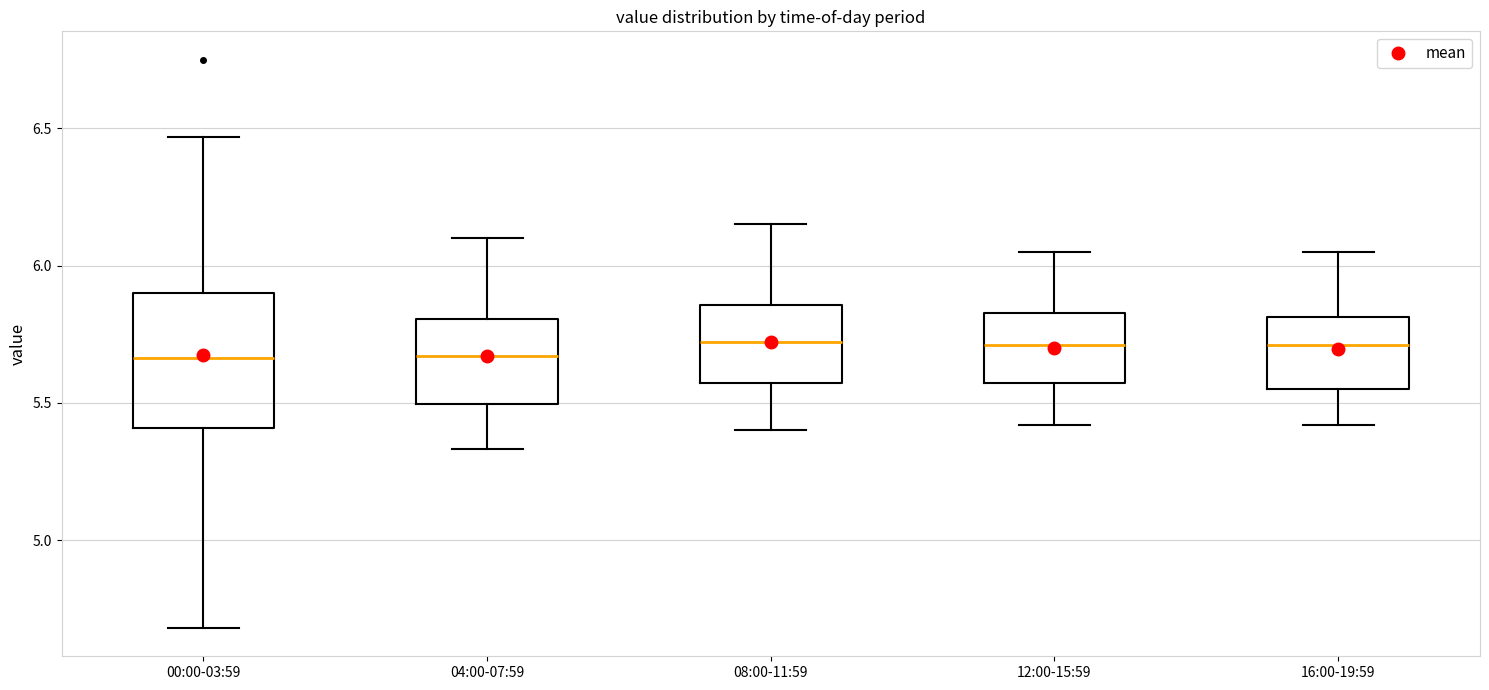

Which box is the tallest, from its lower edge to its upper edge?

00:00-03:59